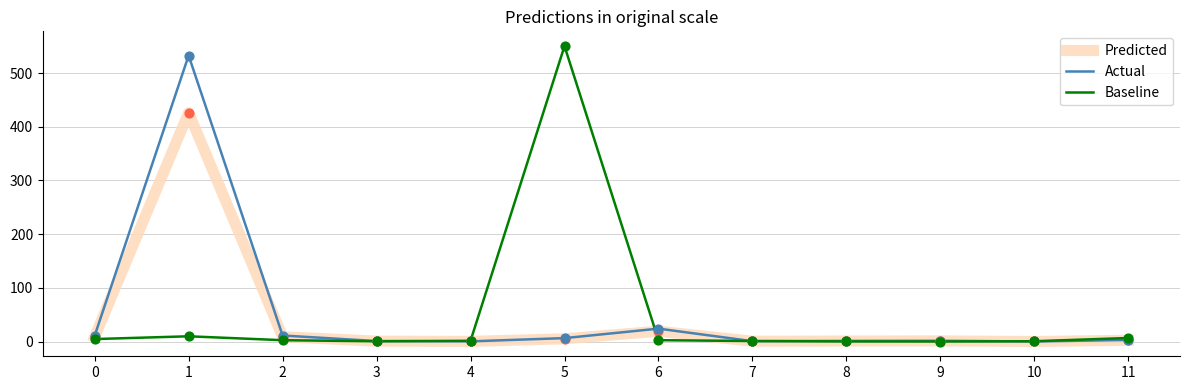

Which series changed the most between 0 and 5?

Baseline